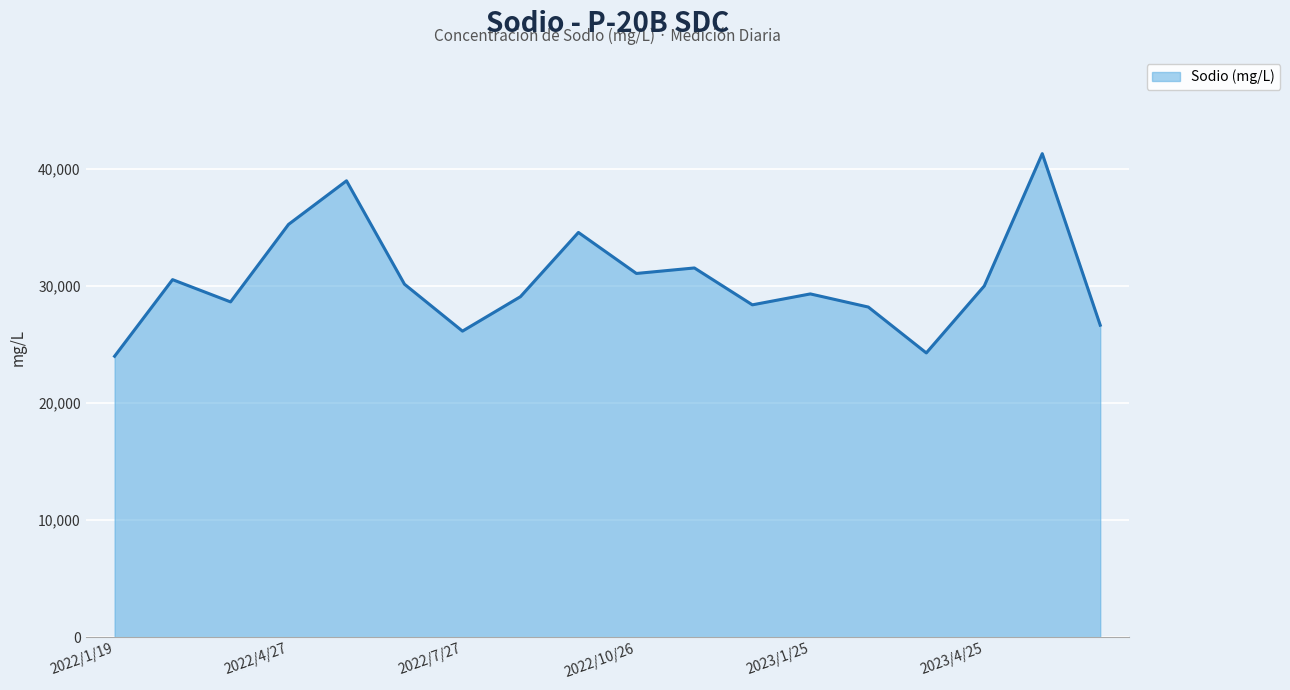

What is the difference between the maximum and minimum values?

17301.7